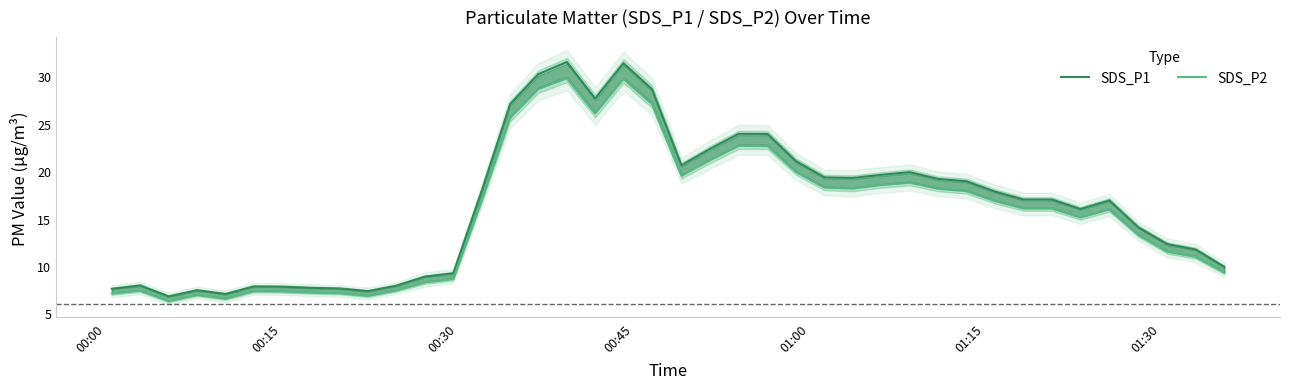

How many lines are shown in the chart?

2